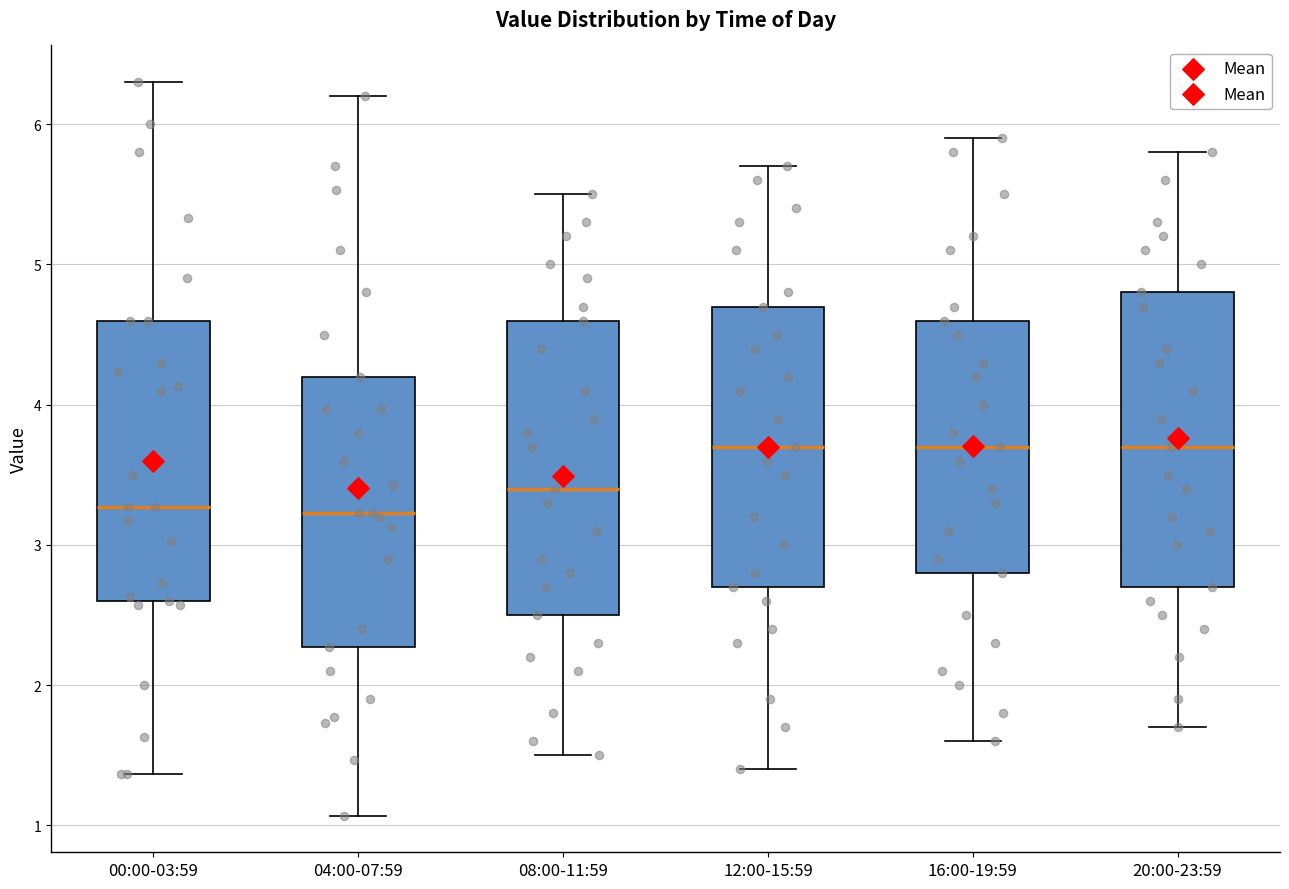

Reading left to right, transcribe this box plot: for each box, give where its median line is, the range the box spans, and where its two whiskers end, as read against the y-axis. The values are not printed on the chart, so give them approximately, as read against the axis.

00:00-03:59: median 3.3, box 2.6 to 4.6, whiskers 1.4 to 6.3
04:00-07:59: median 3.2, box 2.3 to 4.2, whiskers 1.1 to 6.2
08:00-11:59: median 3.4, box 2.5 to 4.6, whiskers 1.5 to 5.5
12:00-15:59: median 3.7, box 2.7 to 4.7, whiskers 1.4 to 5.7
16:00-19:59: median 3.7, box 2.8 to 4.6, whiskers 1.6 to 5.9
20:00-23:59: median 3.7, box 2.7 to 4.8, whiskers 1.7 to 5.8